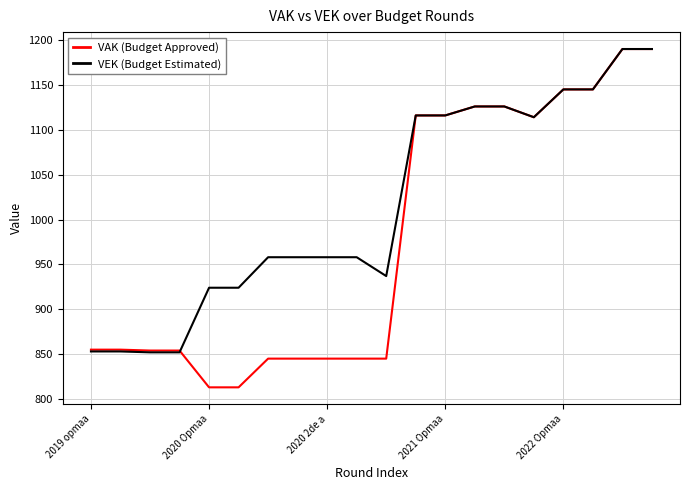

Rank the series by their average value, from highest to lowest.

VEK (Budget Estimated), VAK (Budget Approved)